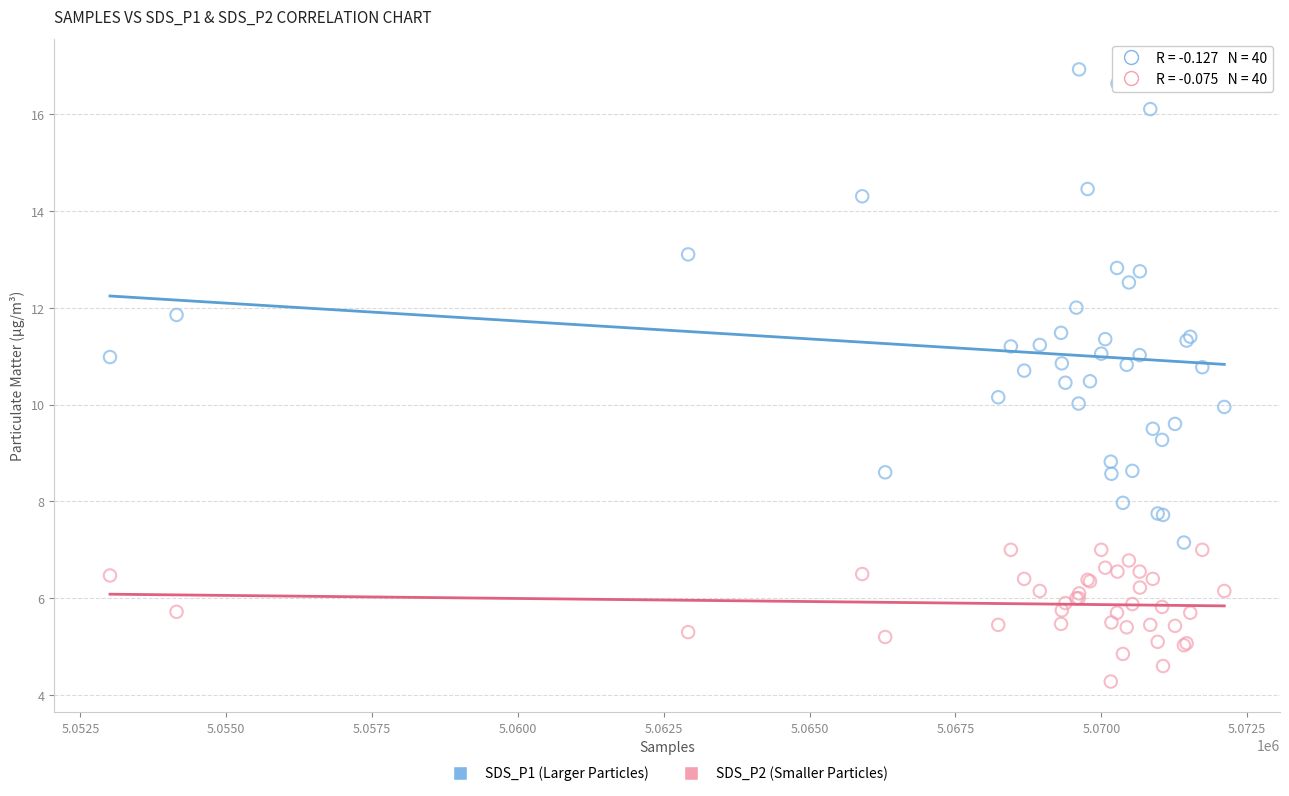

Which series reaches the minimum Y coordinate?

SDS_P2 (Smaller Particles)